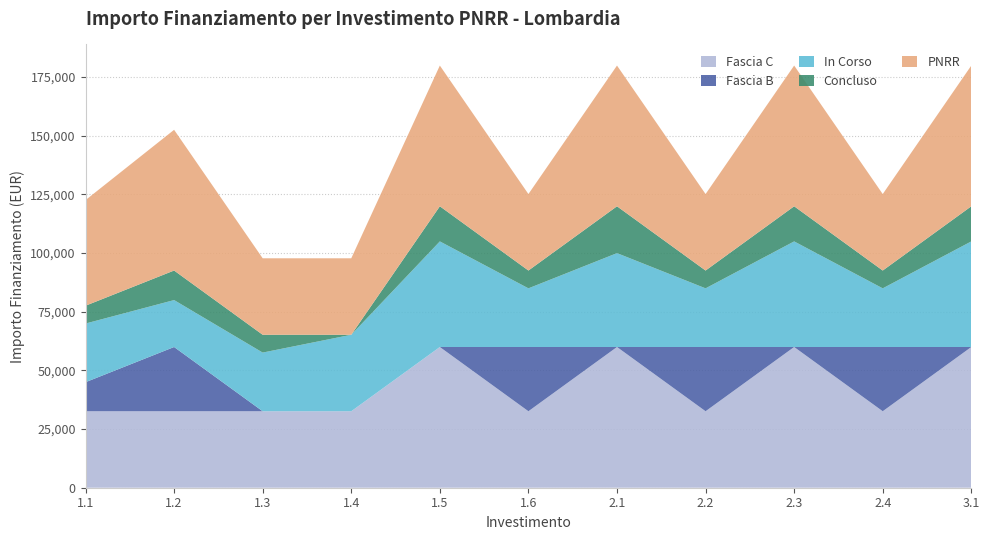

What is the highest value of the Fascia C series?

59966